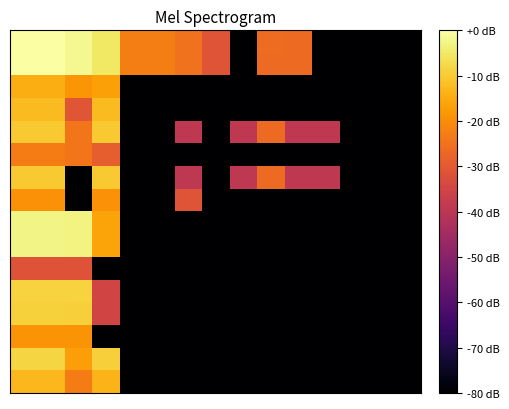

How many categories are shown in the chart?

15